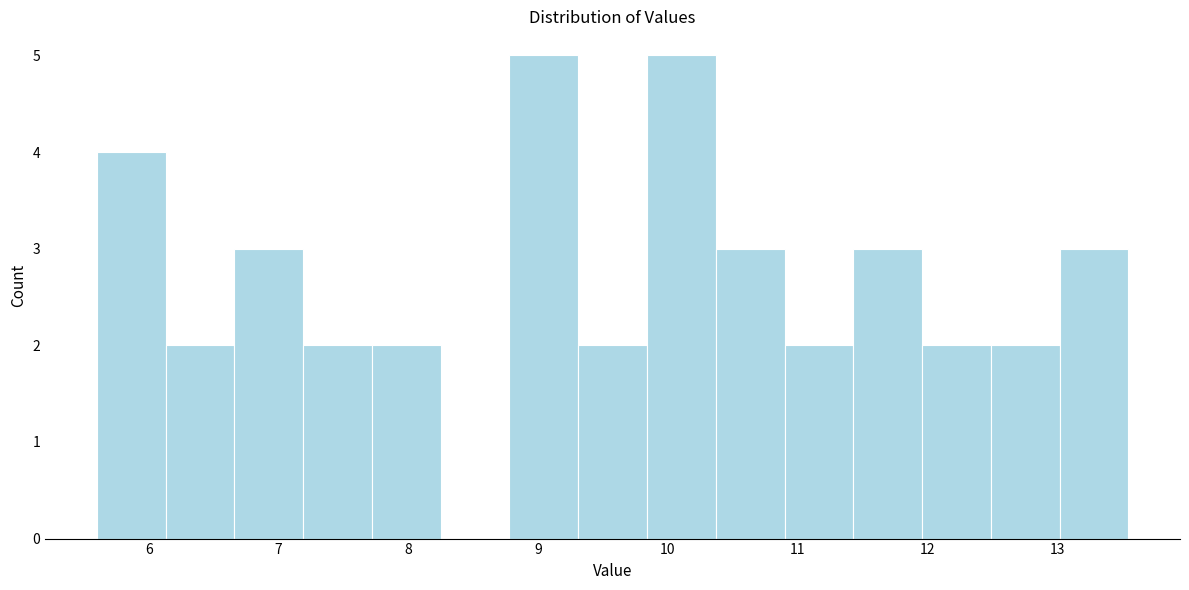

How tall is the bar that spans 10.37 to 10.90 on the x-axis? Neither the bar edges nor the heights are printed on the chart, so give them approximately, as read against the axes.

3